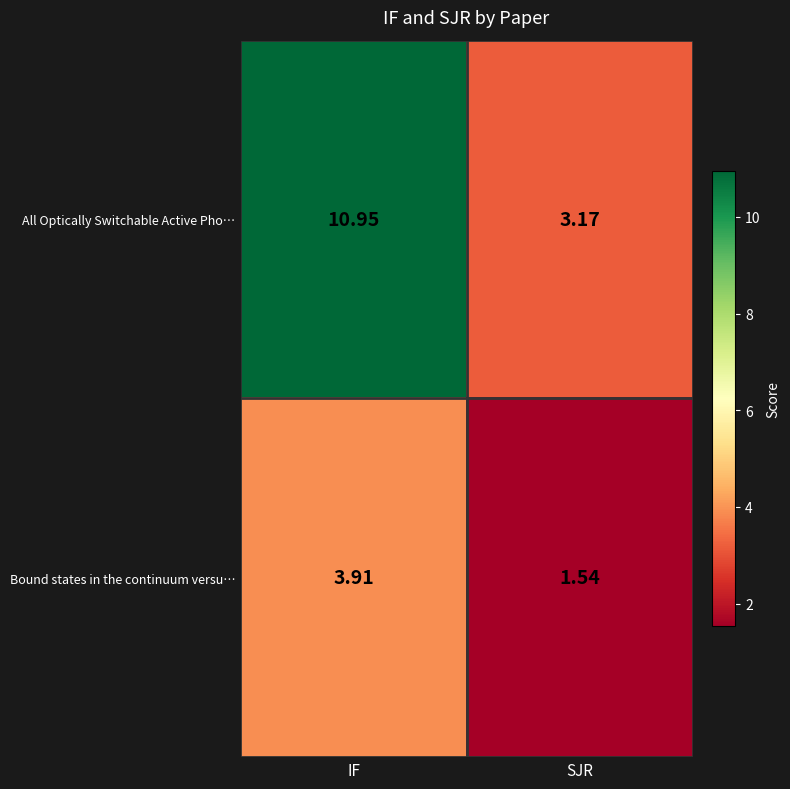

Where does the All Optically Switchable Active Pho… series first go above 10?

IF